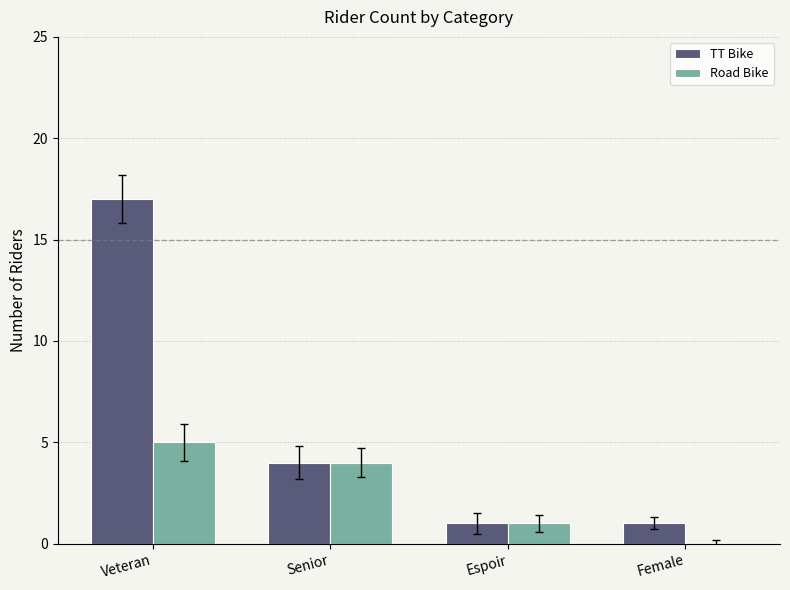

At which category is the sum across all series the highest?

Veteran